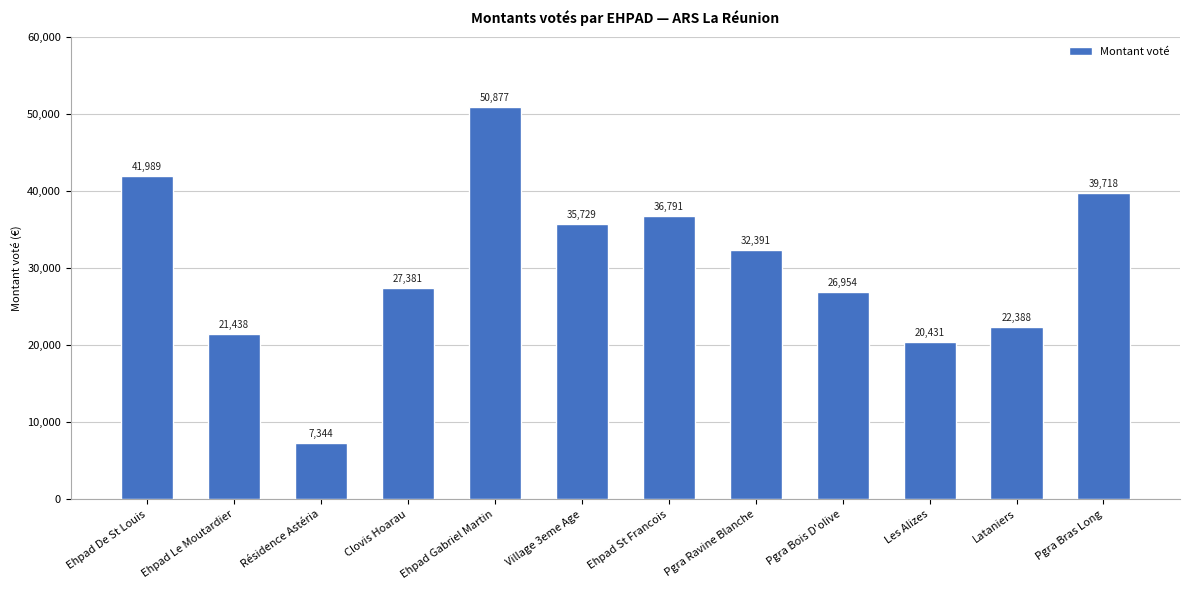

The value at Ehpad De St Louis is 41989.0. True or false?

True